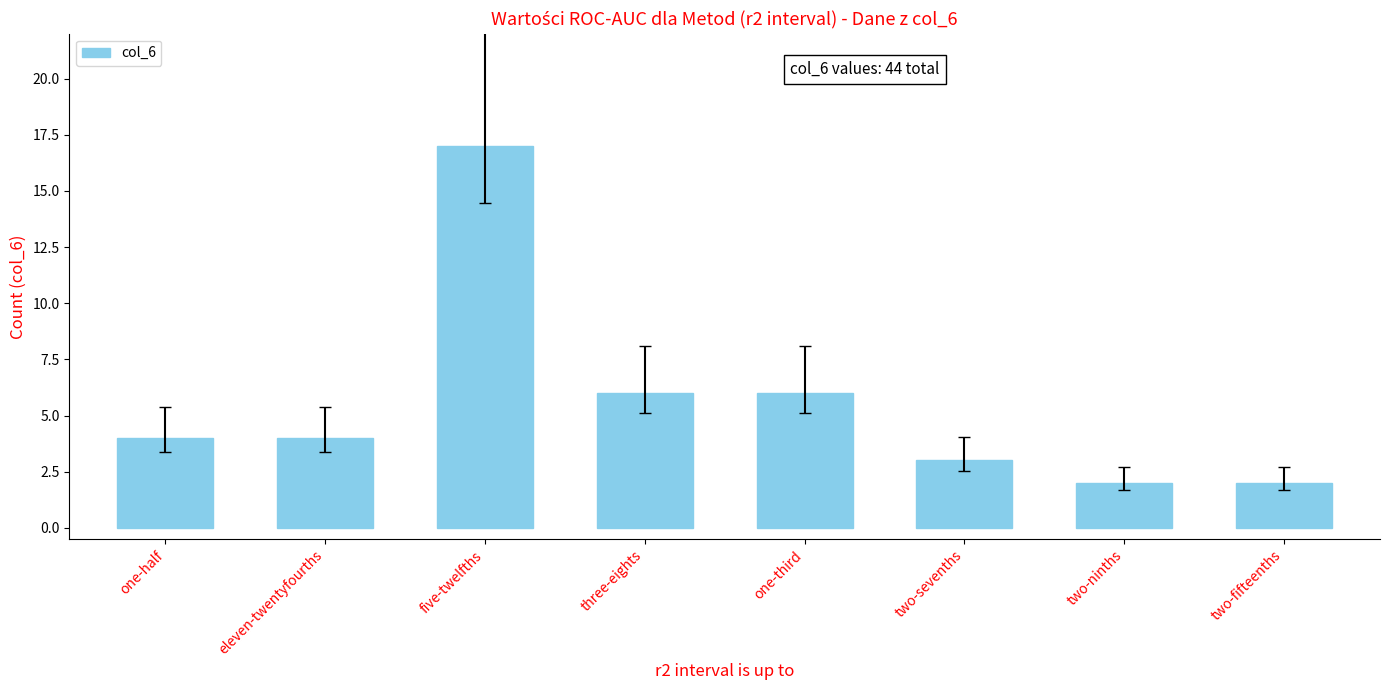

What is the label of the 8th bar from the left?

two-fifteenths